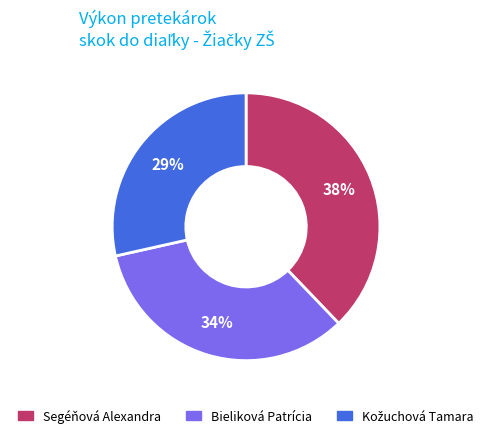

To the nearest percent, what percentage of the pie is Bieliková Patrícia?

34%